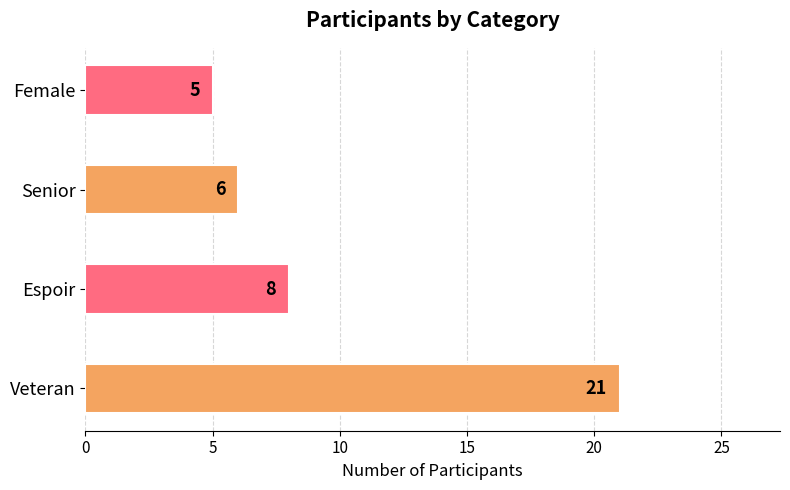

Is it true that the value at Veteran is 21?

True